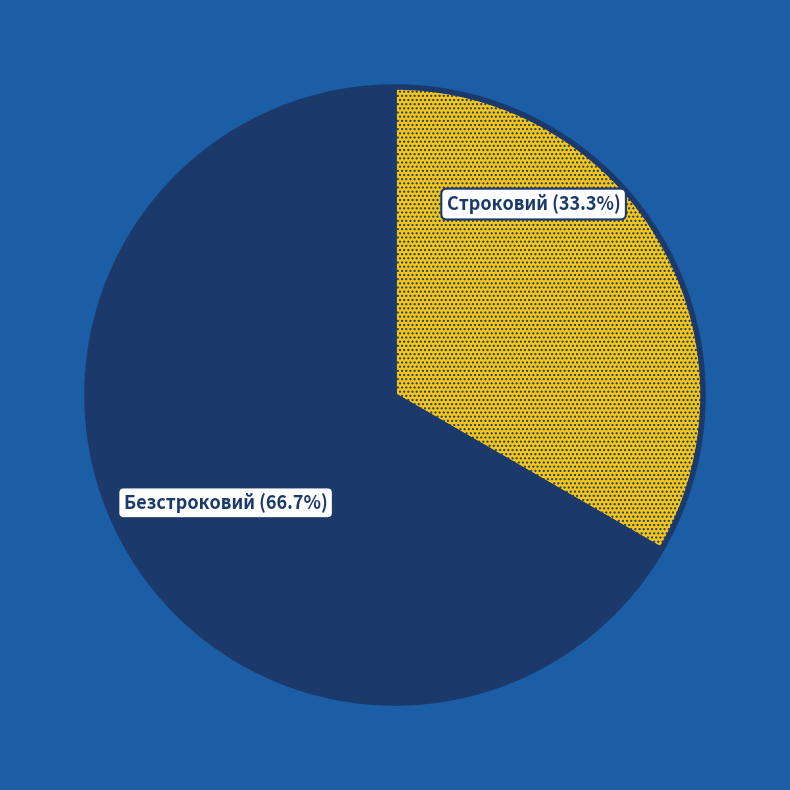

What portion of the pie excludes Безстроковий?

33.3%